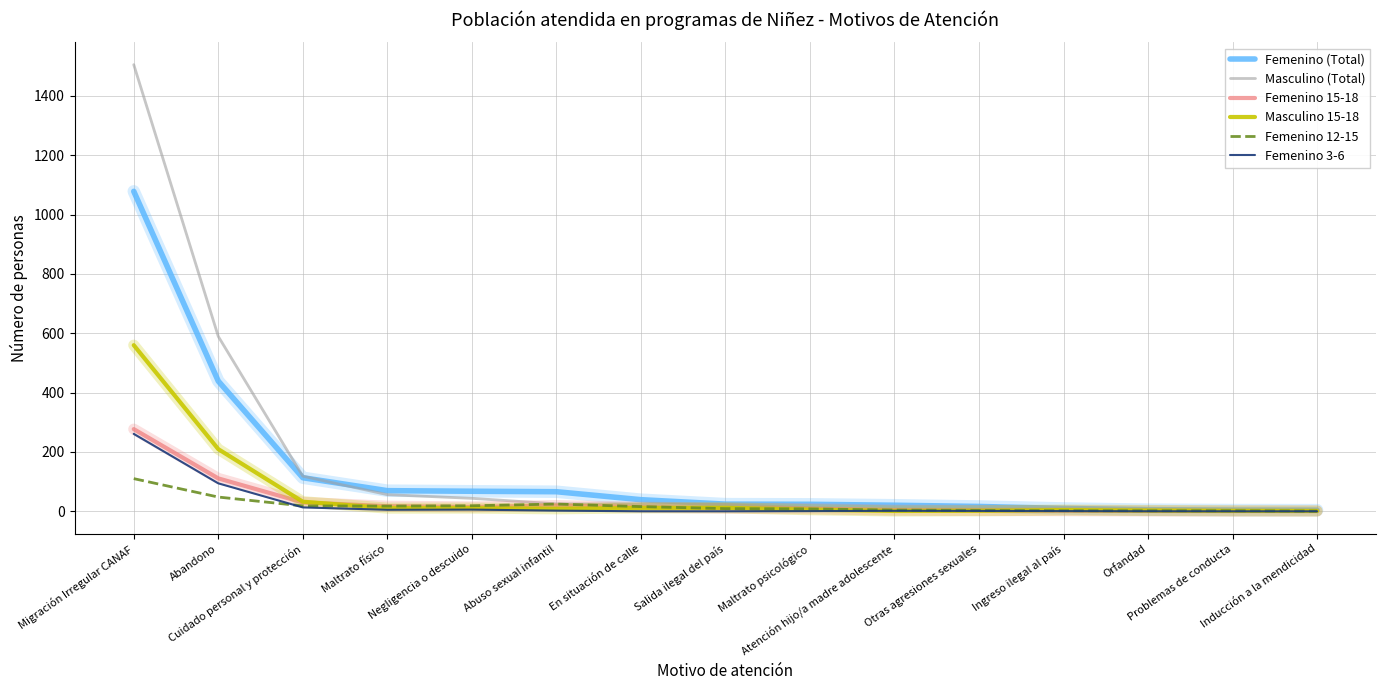

Where is Femenino 3-6 nearest to the value 130?

Abandono